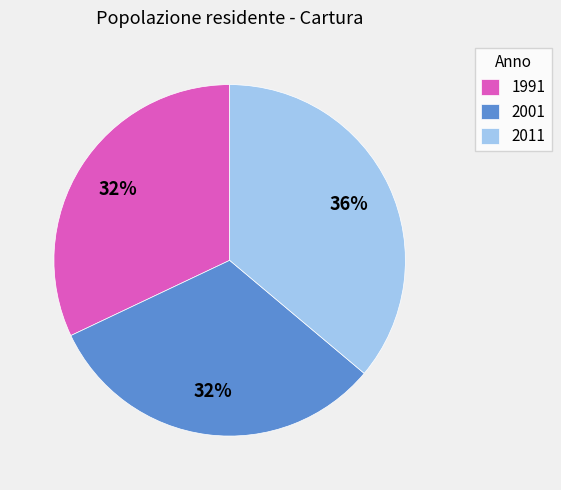

Which has a higher value, 2011 or 2001?

2011